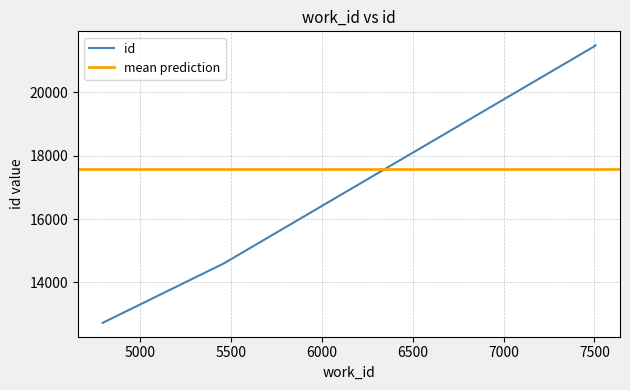

Count the number of values greater than 21470.

1